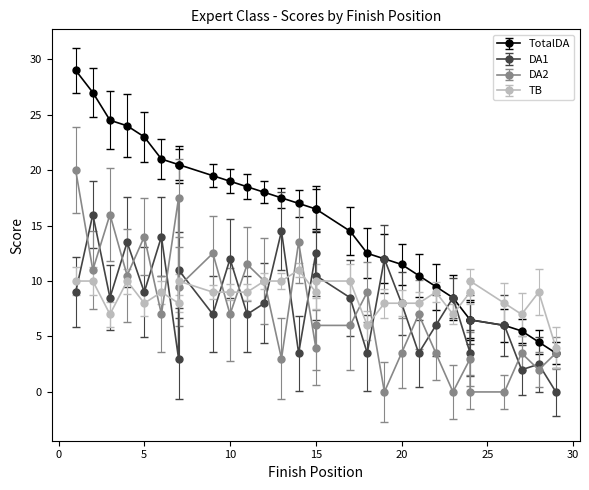

Reading left to right, extract all data points from this chart.

TotalDA: 1=29.0	2=27.0	3=24.5	4=24.0	5=23.0	6=21.0	7=20.5	7=20.5	9=19.5	10=19.0	11=18.5	12=18.0	13=17.5	14=17.0	15=16.5	15=16.5	17=14.5	18=12.5	19=12.0	20=11.5	21=10.5	22=9.5	23=8.5	24=6.5	24=6.5	26=6.0	27=5.5	28=4.5	29=3.5
DA1: 1=9.0	2=16.0	3=8.5	4=13.5	5=9.0	6=14.0	7=3.0	7=11.0	9=7.0	10=12.0	11=7.0	12=8.0	13=14.5	14=3.5	15=12.5	15=10.5	17=8.5	18=3.5	19=12.0	20=8.0	21=3.5	22=6.0	23=8.5	24=3.5	24=6.5	26=6.0	27=2.0	28=2.5	29=0.0
DA2: 1=20.0	2=11.0	3=16.0	4=10.5	5=14.0	6=7.0	7=17.5	7=9.5	9=12.5	10=7.0	11=11.5	12=10.0	13=3.0	14=13.5	15=4.0	15=6.0	17=6.0	18=9.0	19=0.0	20=3.5	21=7.0	22=3.5	23=0.0	24=3.0	24=0.0	26=0.0	27=3.5	28=2.0	29=3.5
TB: 1=10.0	2=10.0	3=7.0	4=10.0	5=8.0	6=9.0	7=8.0	7=10.0	9=9.0	10=9.0	11=9.0	12=10.0	13=10.0	14=11.0	15=9.0	15=10.0	17=10.0	18=6.0	19=8.0	20=8.0	21=8.0	22=9.0	23=7.0	24=9.0	24=10.0	26=8.0	27=7.0	28=9.0	29=4.0